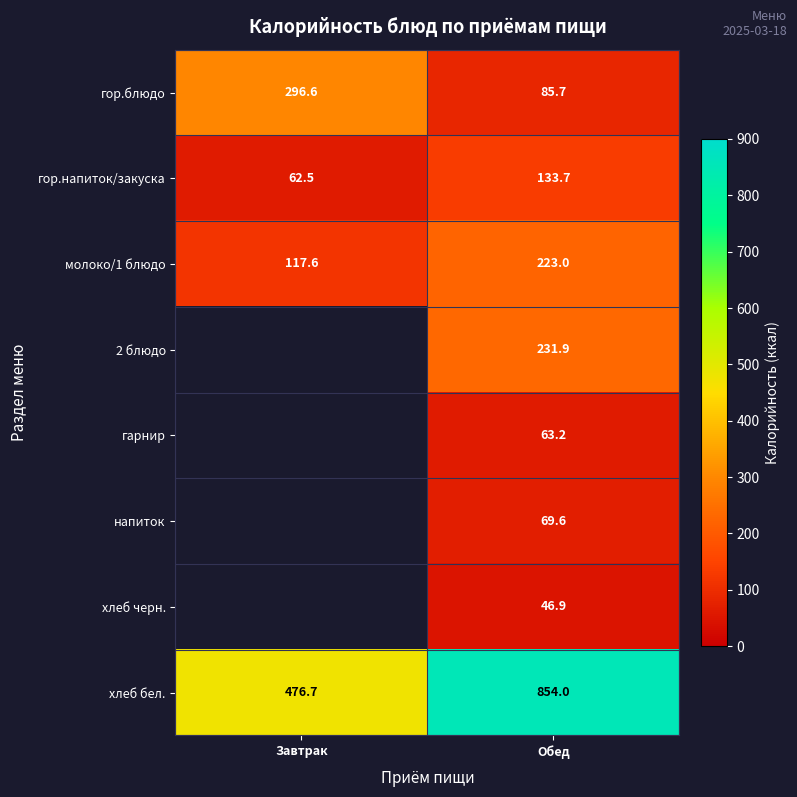

How many values in the гор.блюдо series are below 296?

1